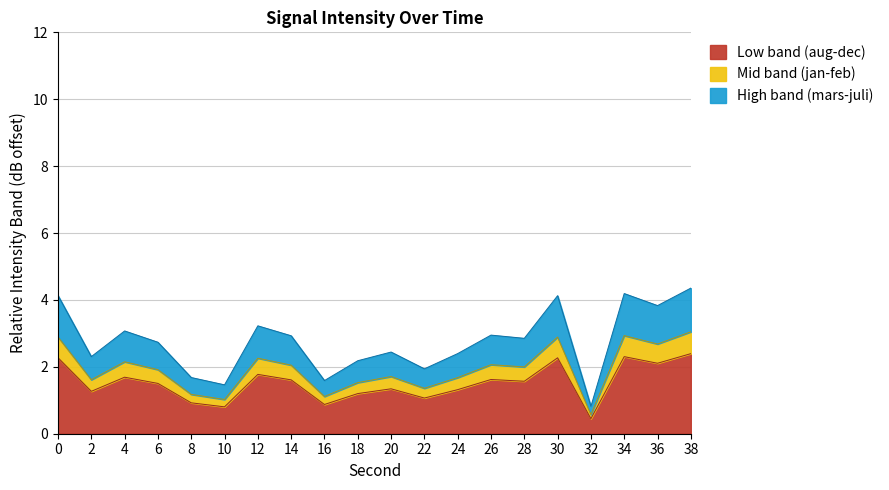

Between 2 and 34, which is larger?

34